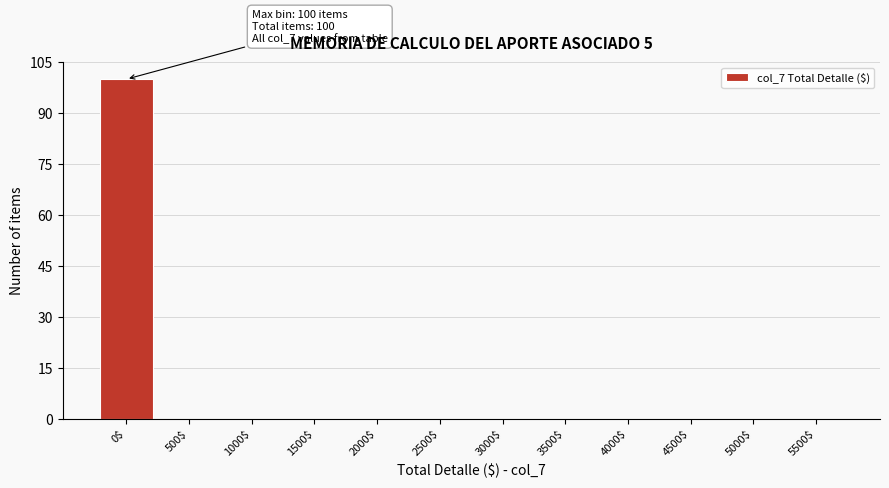

Which label corresponds to the largest value in the chart?

0$